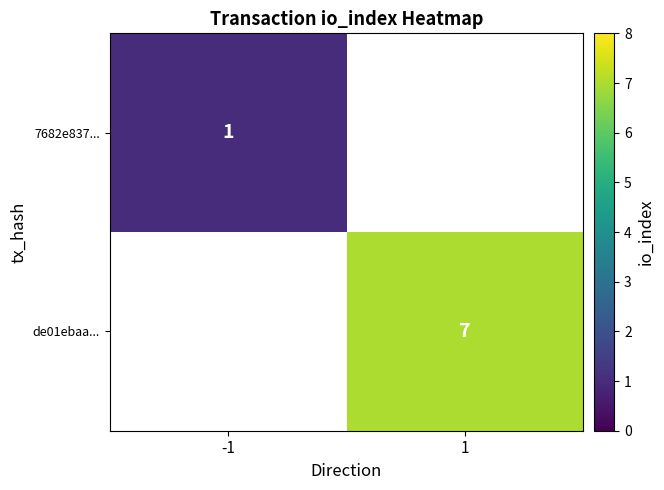

The de01ebaa... series shows 7 at 1. True or false?

True